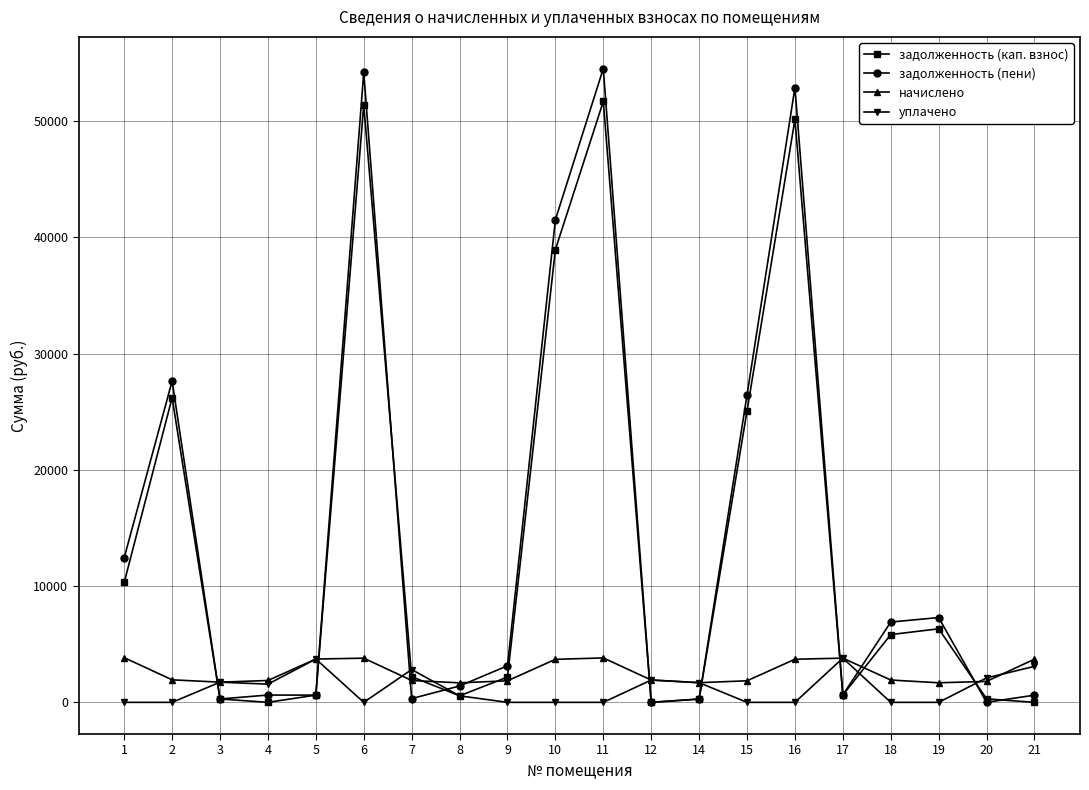

True or false: начислено has more than 1 points higher than both neighbors.

True